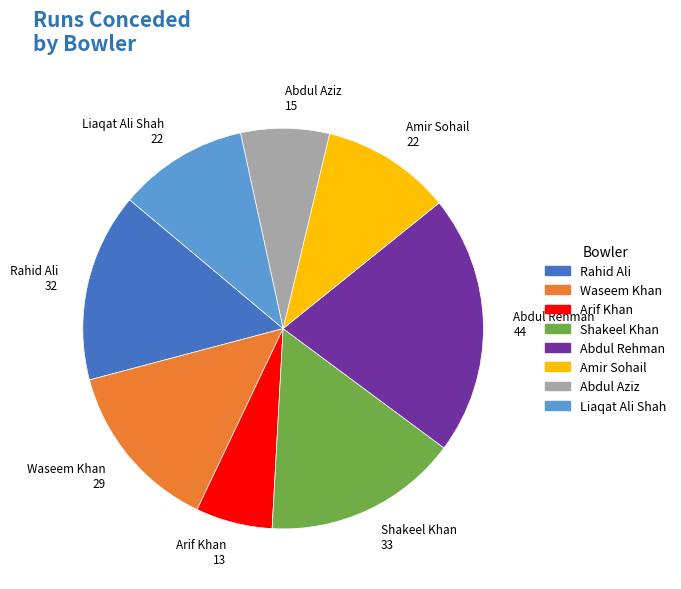

True or false: Abdul Aziz accounts for 7% of the total.

True